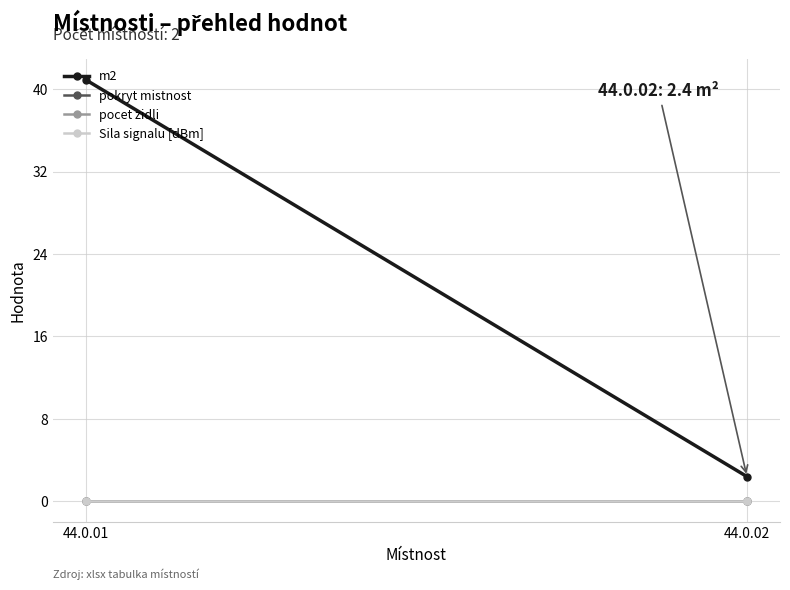

The value of m2 at 44.0.01 is 40.9. True or false?

True